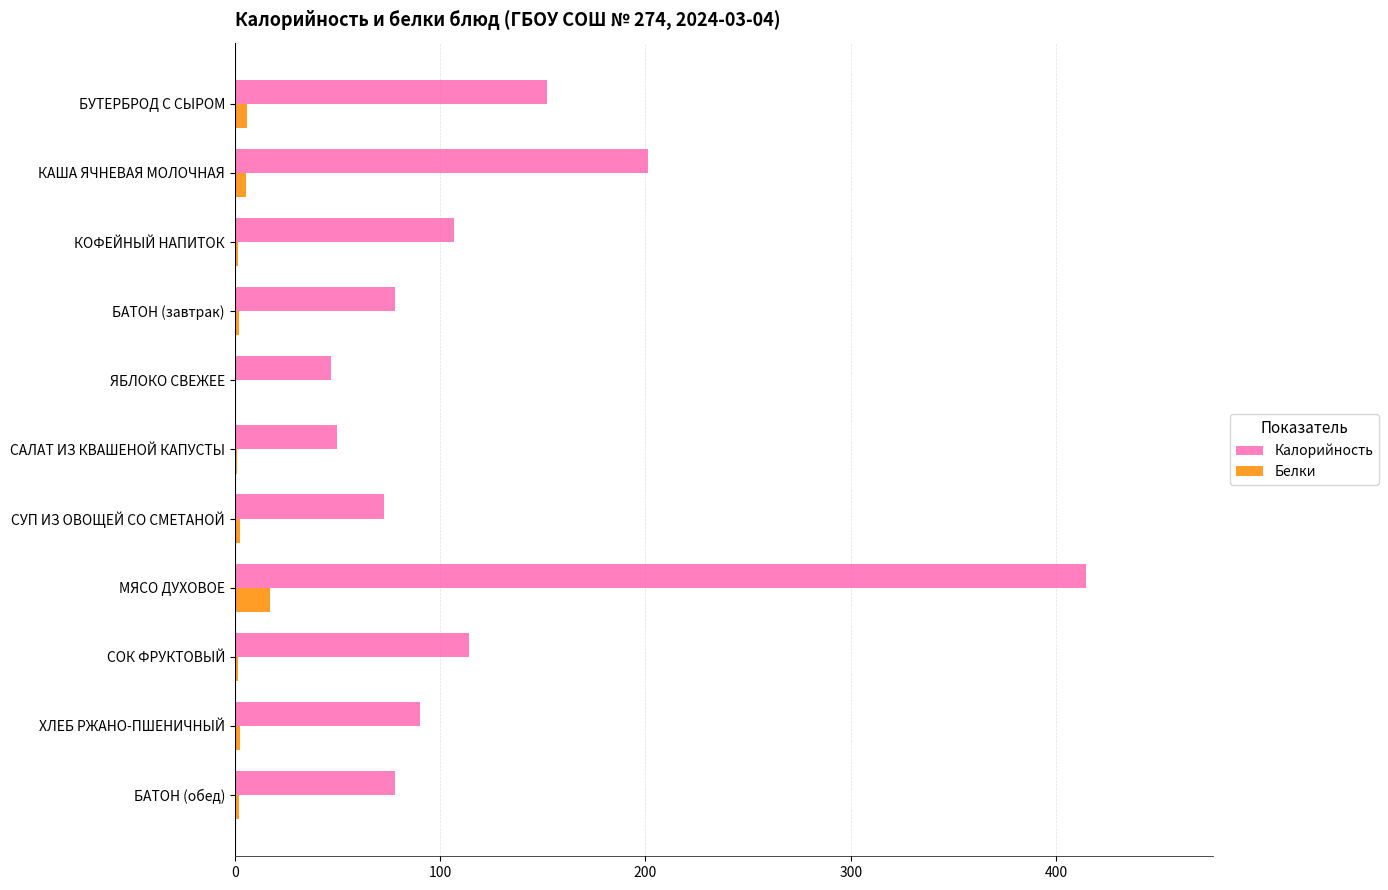

How many series are shown in this chart?

2